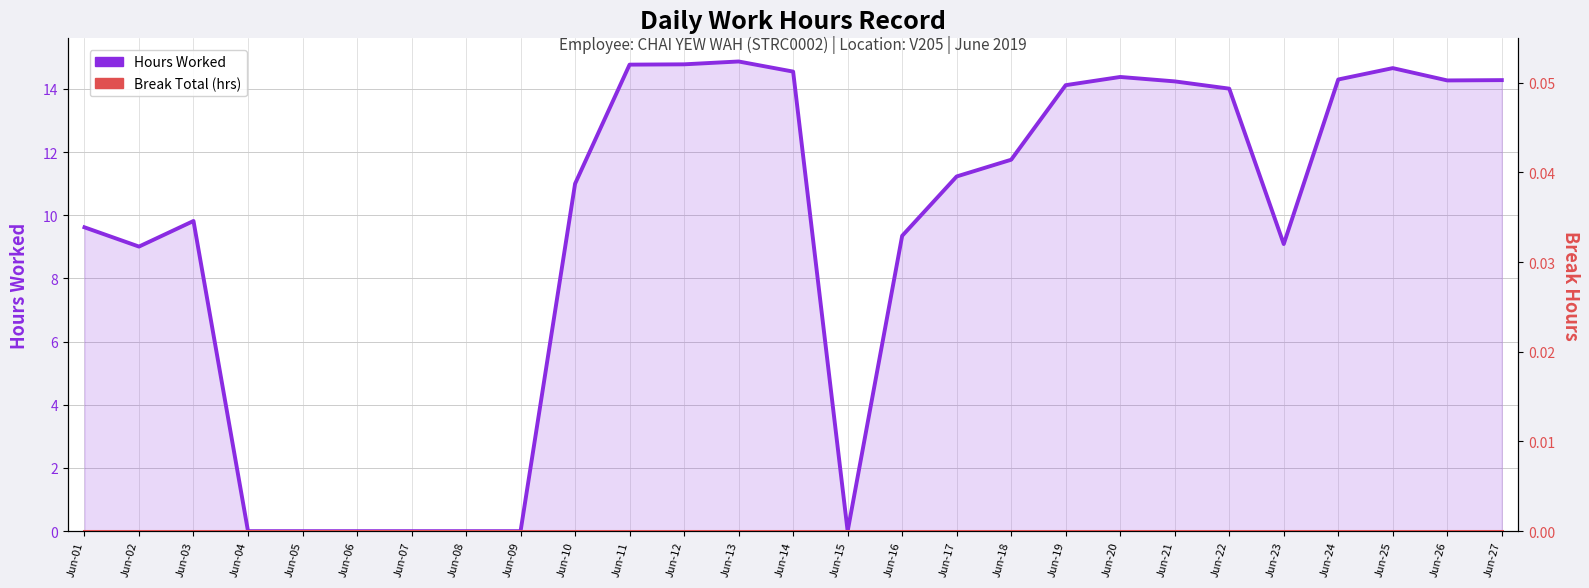

Which category has the lowest value across all series?

Jun-04